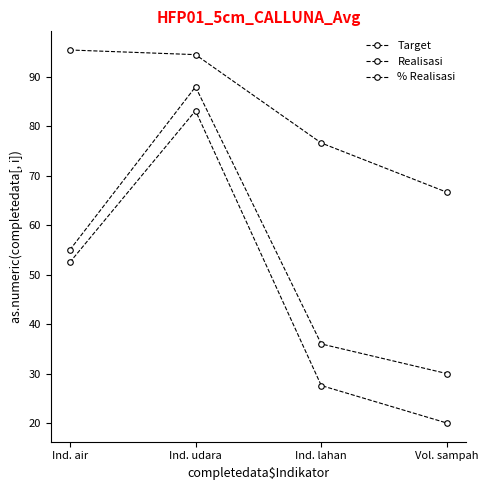

How many values in the Realisasi series exceed 52?

2